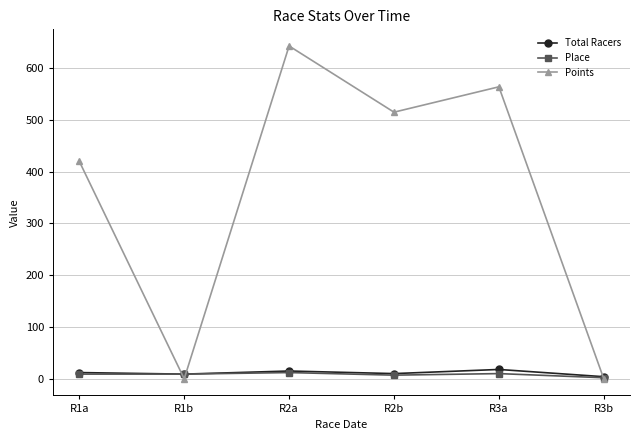

Is it true that Total Racers equals 12.0 at R1a?

True